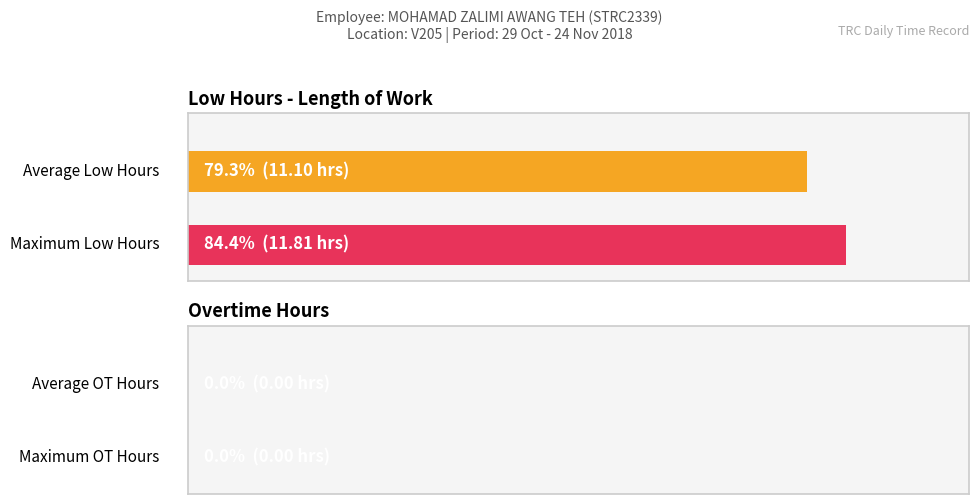

Are the bars grouped side by side (vs. stacked)?

No